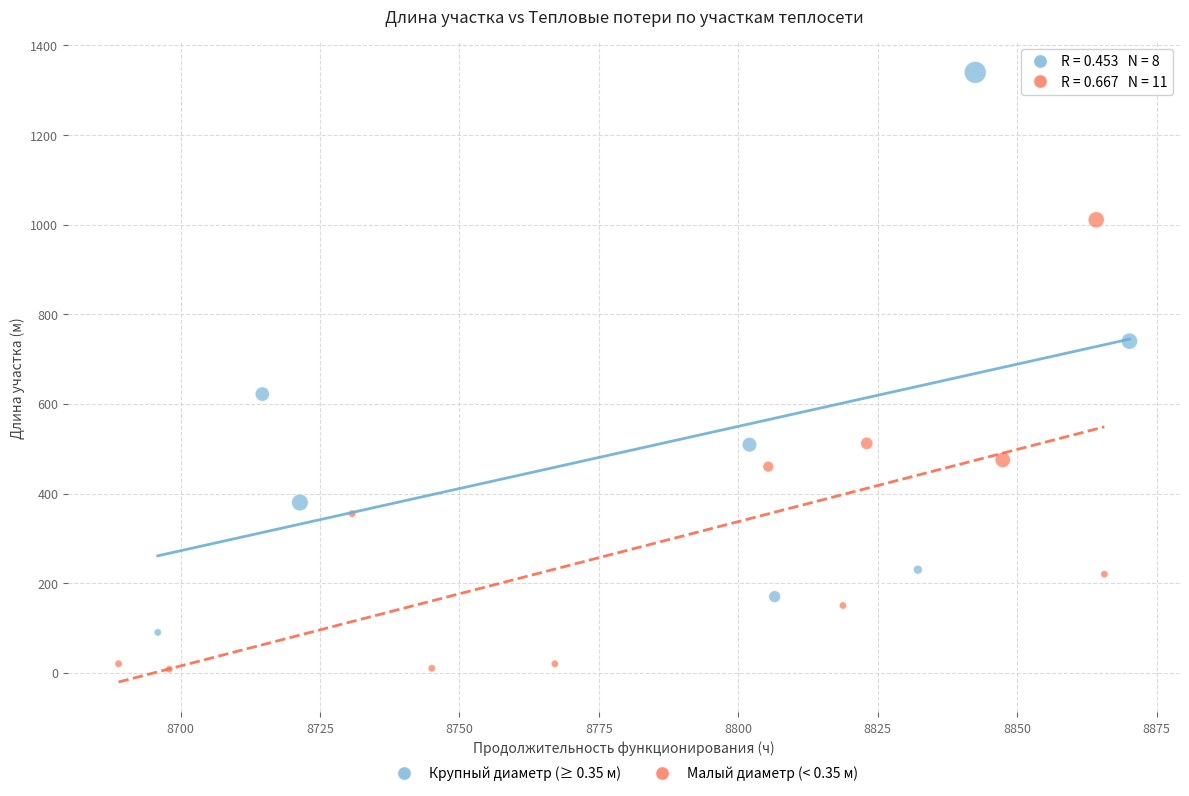

Which series reaches the minimum Y coordinate?

Малый диаметр (< 0.35 м)